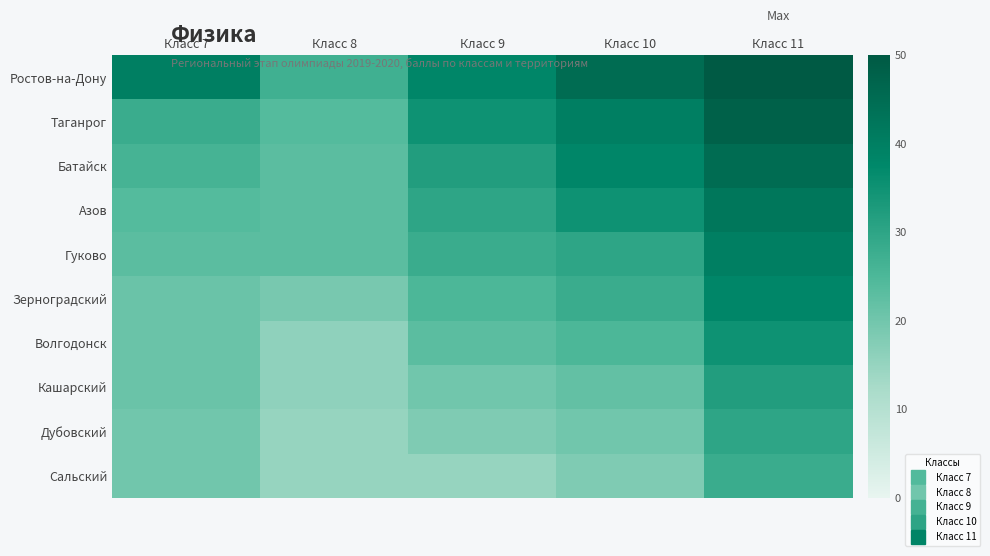

Which category has the highest value across all series?

Класс 11